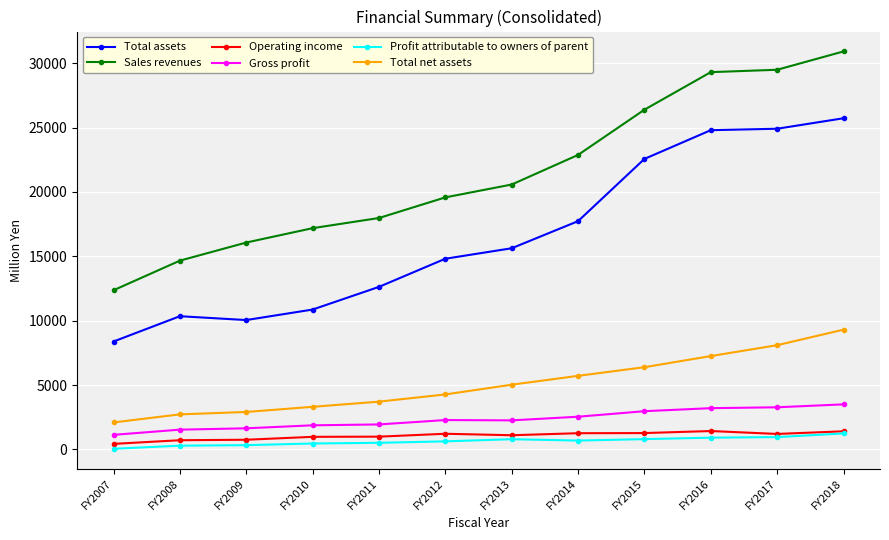

True or false: Profit attributable to owners of parent and Gross profit cross at least once.

False